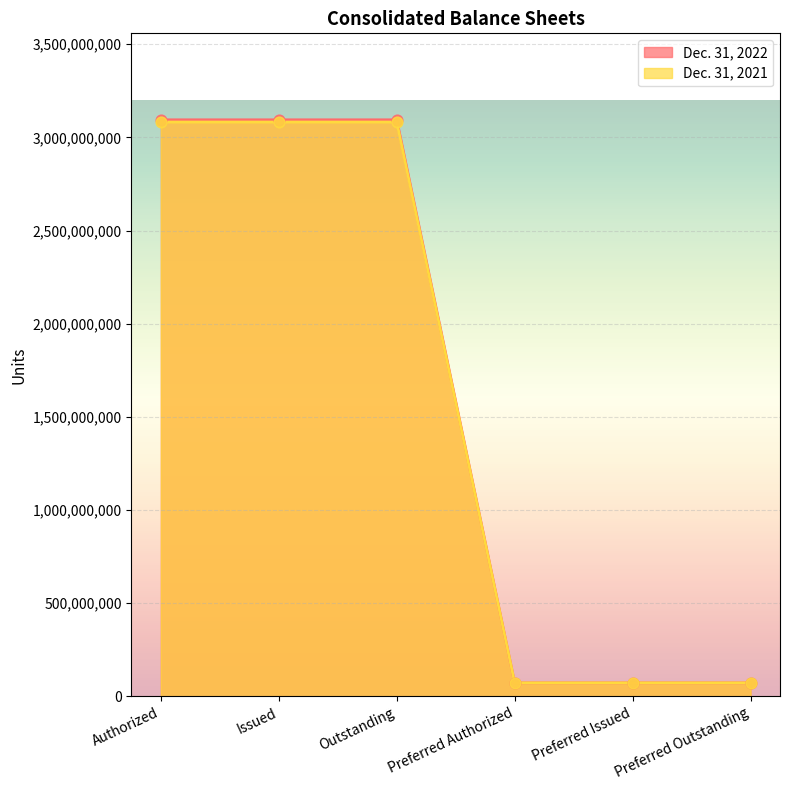

Which series contains the lowest Y value?

Dec. 31, 2022